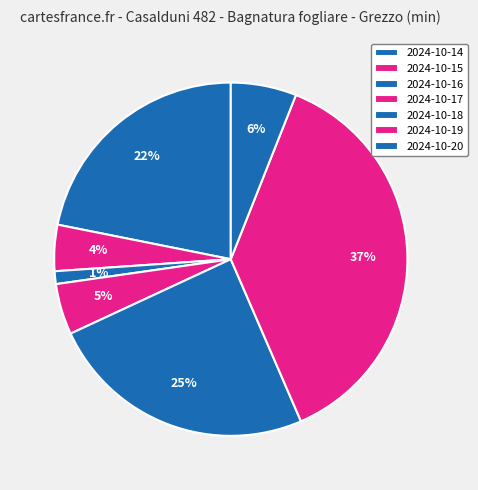

Count the number of slices in the pie.

7